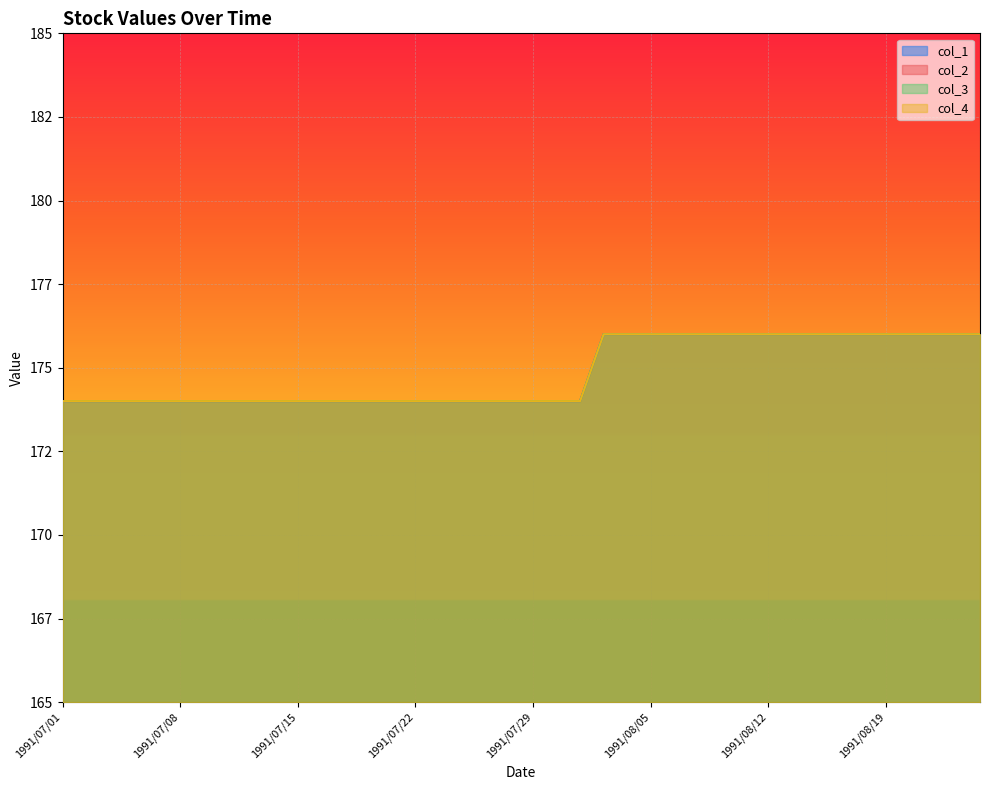

Between 1991/08/23 and 1991/07/15, which is larger?

1991/08/23